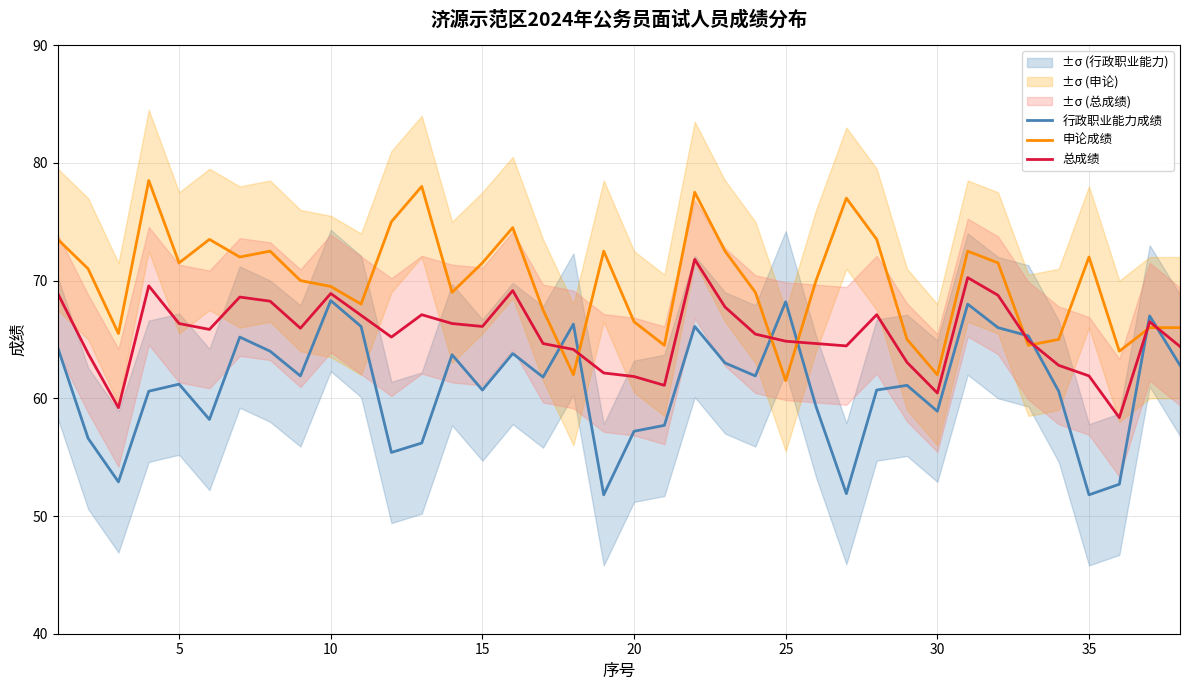

What are all the series names shown in the legend?

行政职业能力成绩, 申论成绩, 总成绩